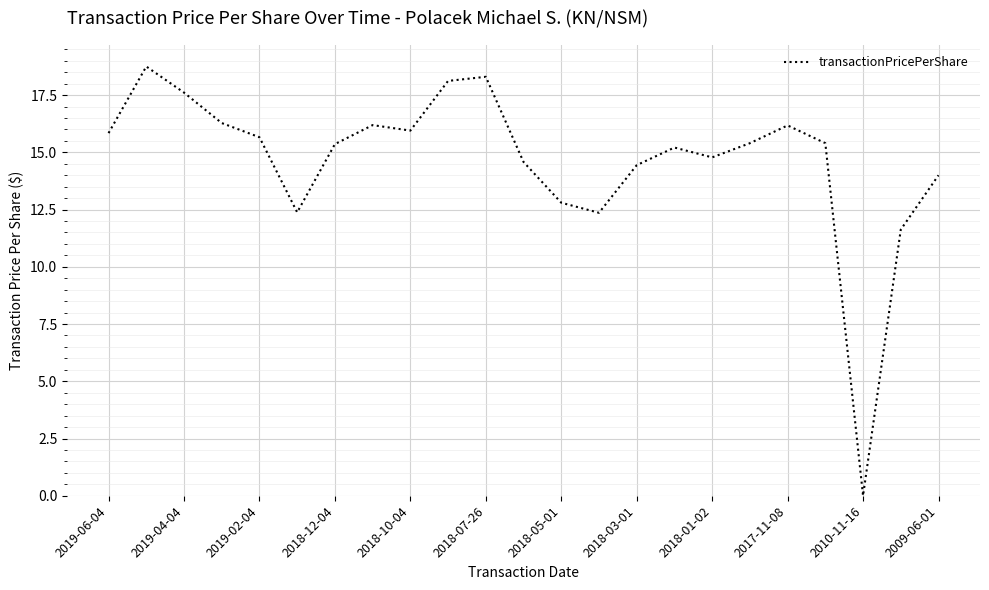

How many interior local peaks (higher than both neighbors) does the data have?

5